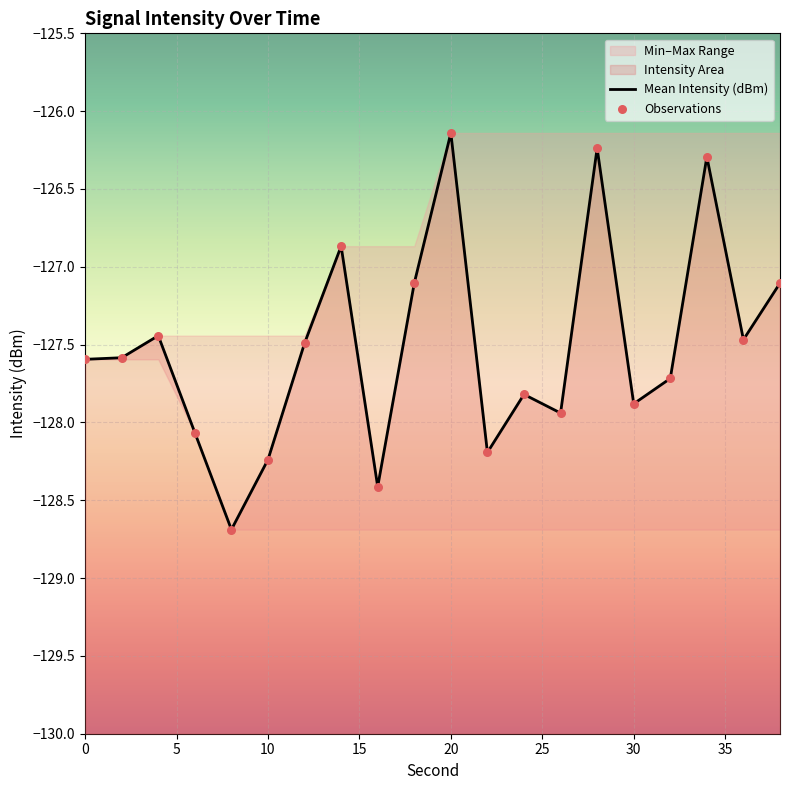

Is the value of Observations at 10 greater than the value of Mean Intensity (dBm) at 17?

No